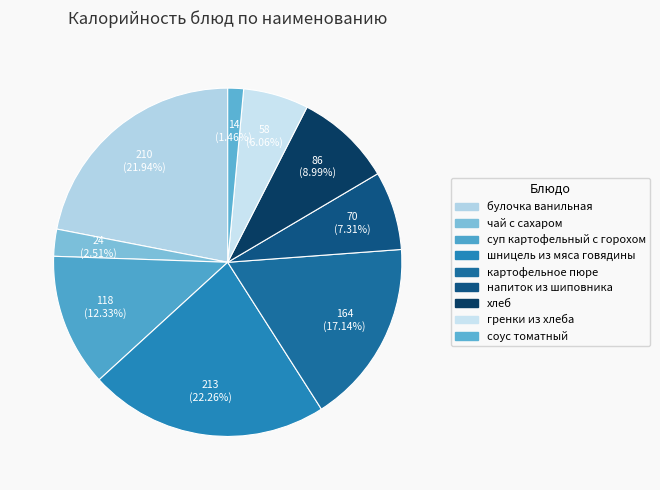

Is шницель из мяса говядины the majority of the pie?

No